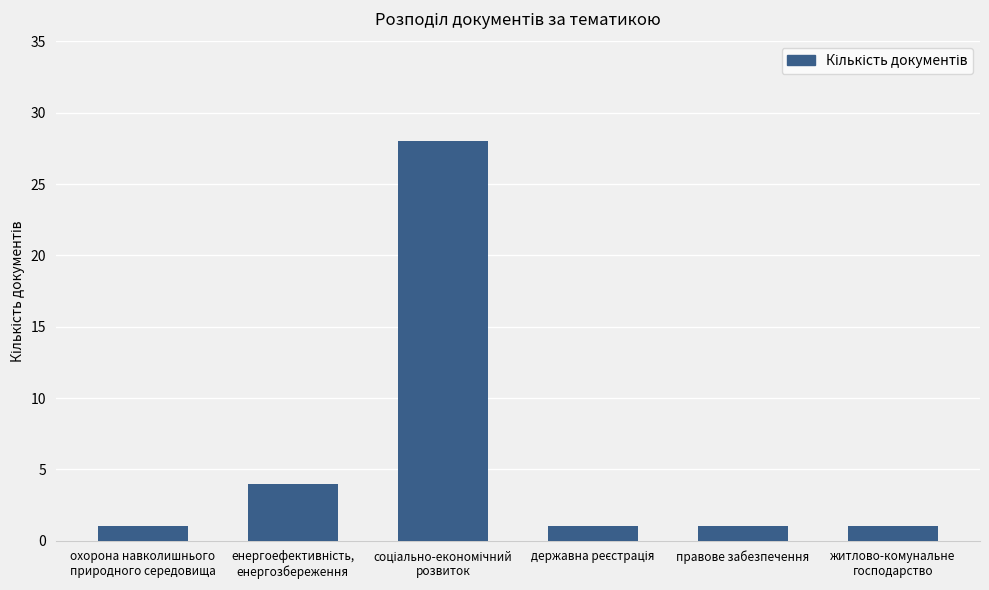

What is the difference between the second highest and second lowest values?

3